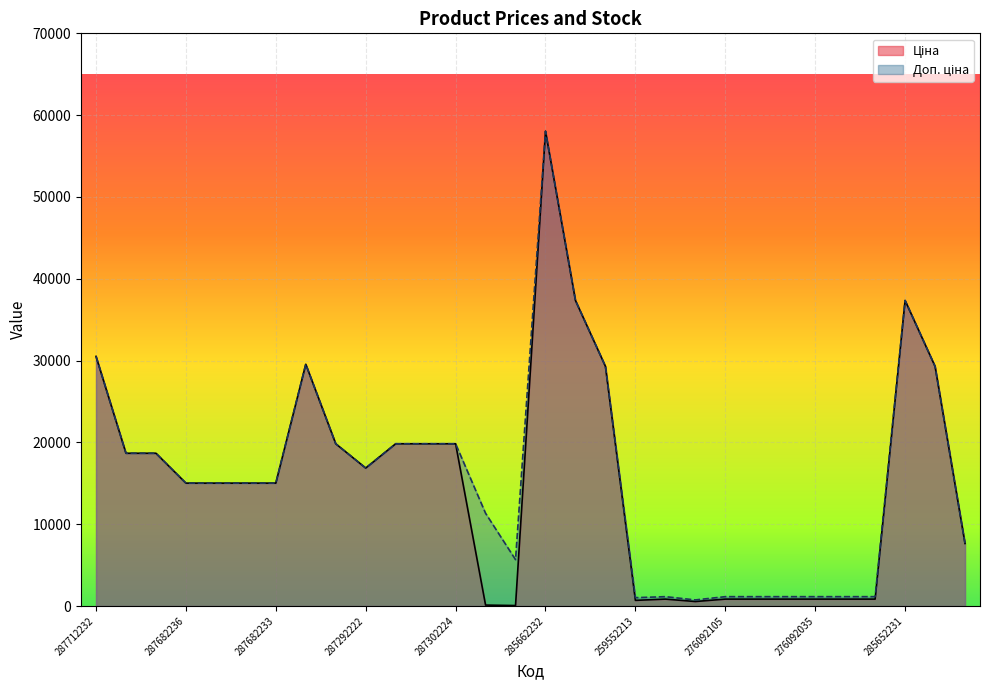

The Ціна series shows 17357.5 at 285652231. True or false?

False